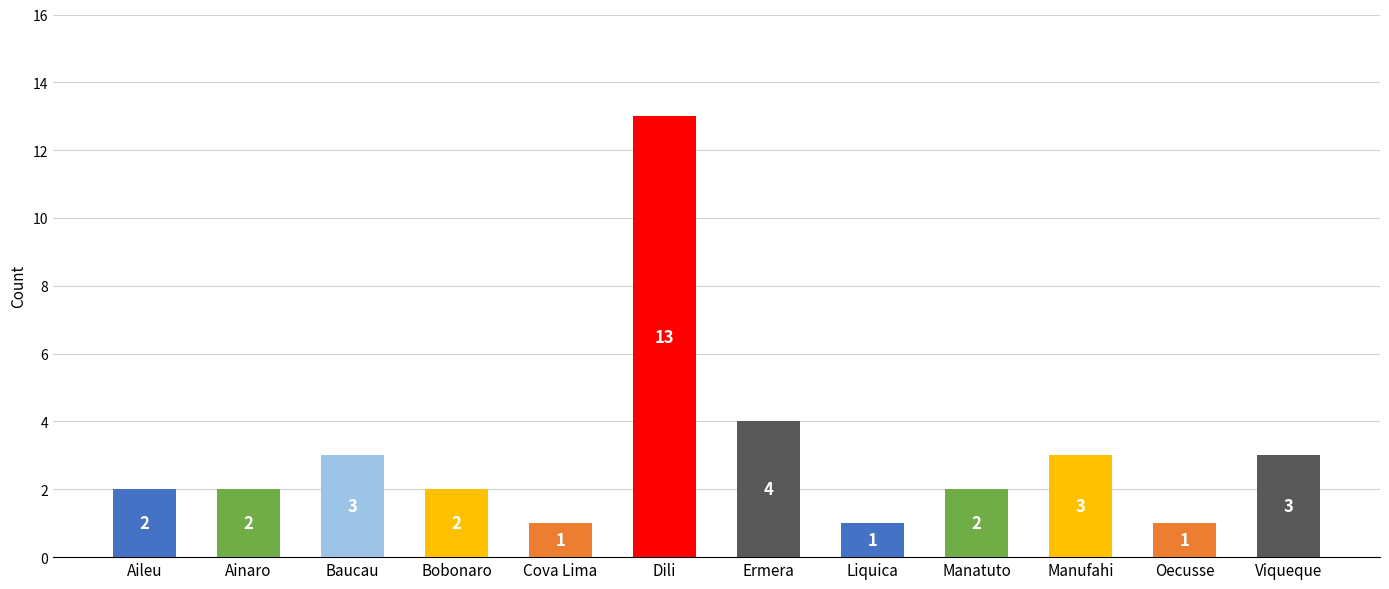

Approximately how many times larger is the value at Bobonaro compared to Ermera?

0.5